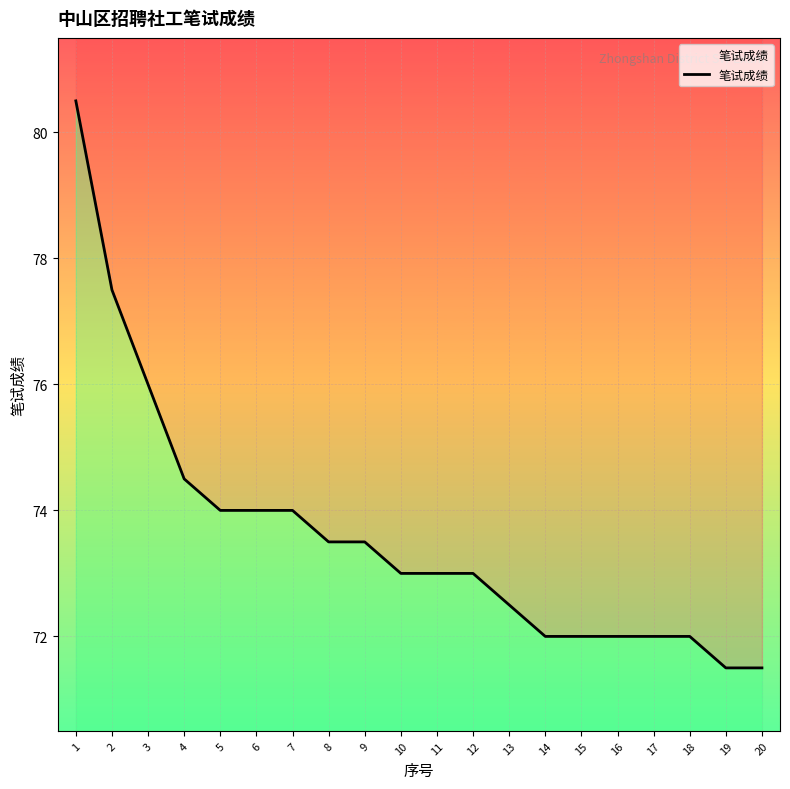

Count the number of data series in this chart.

1